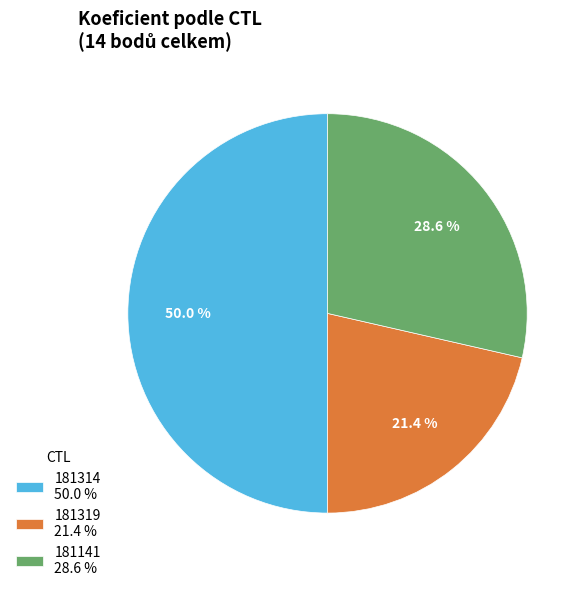

What percentage do 181319 and 181141 together represent?

50.0%